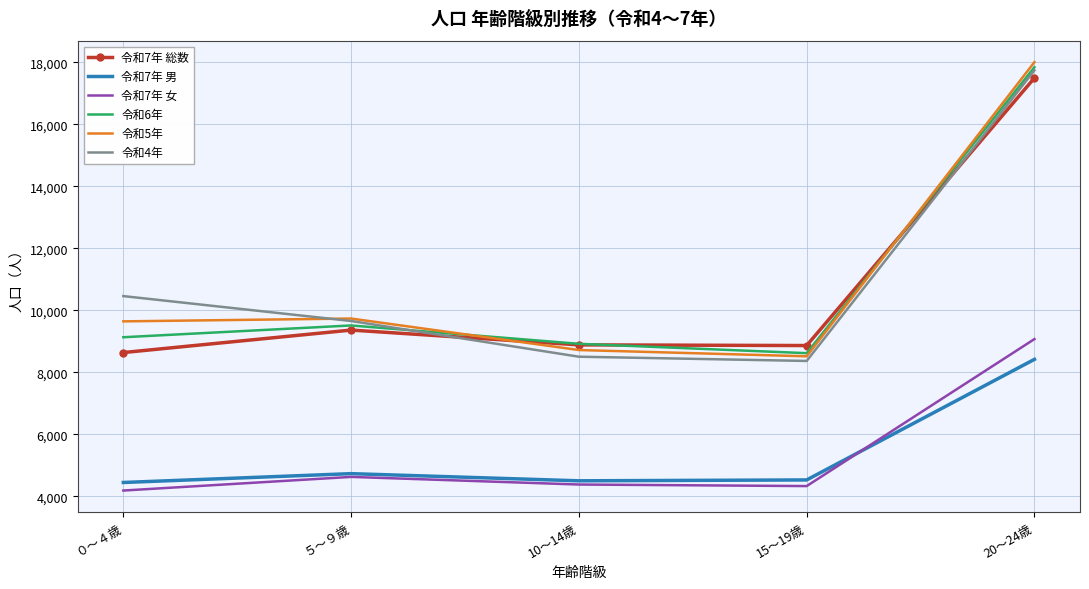

At ０～４歳, list the series in order from smallest to largest.

令和7年 女, 令和7年 男, 令和7年 総数, 令和6年, 令和5年, 令和4年